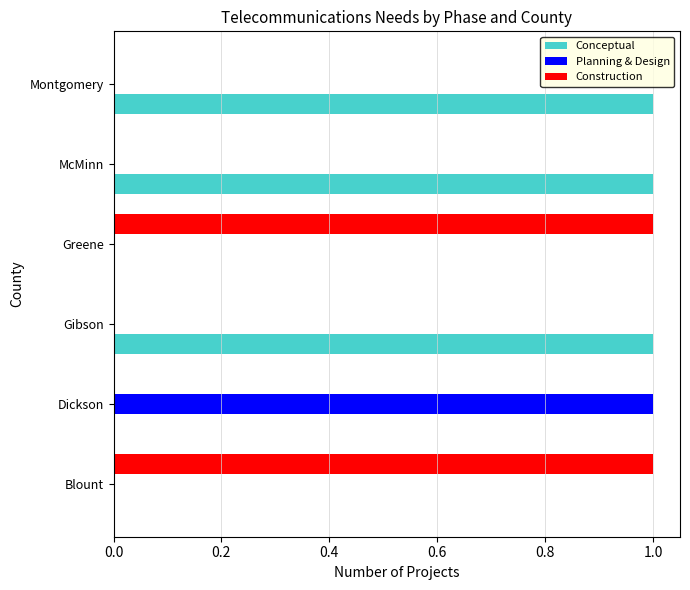

The Conceptual series shows -1 at Blount. True or false?

False